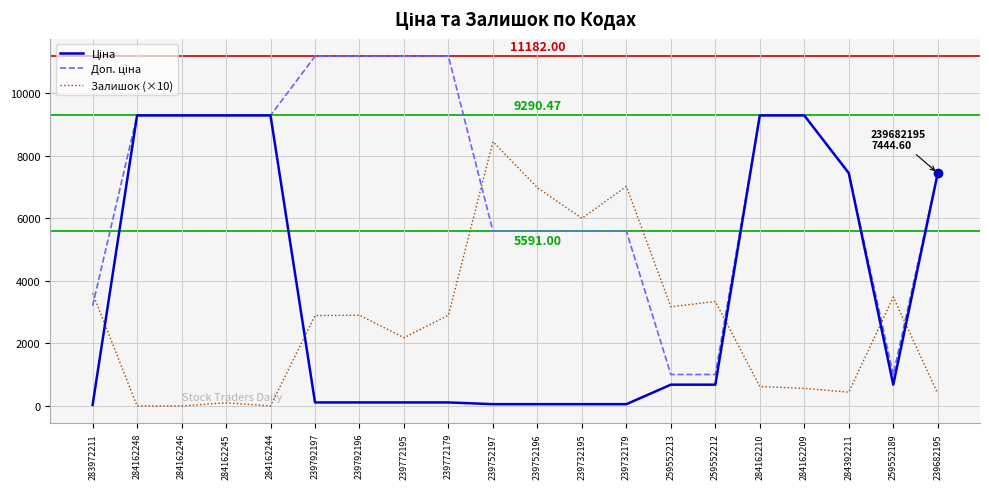

What is the total value across all series at 284162210?

19200.9